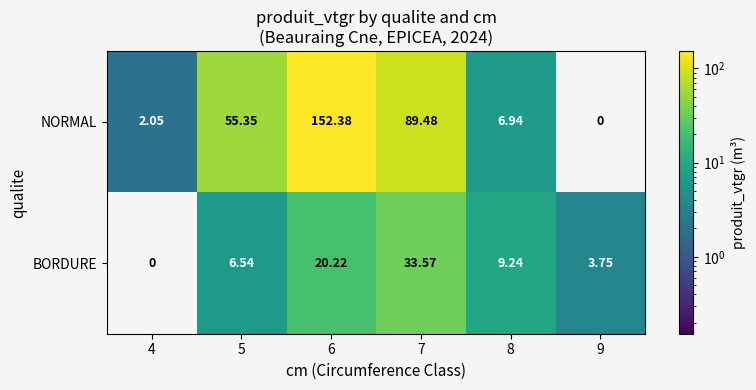

At how many categories does at least one series exceed 70?

2